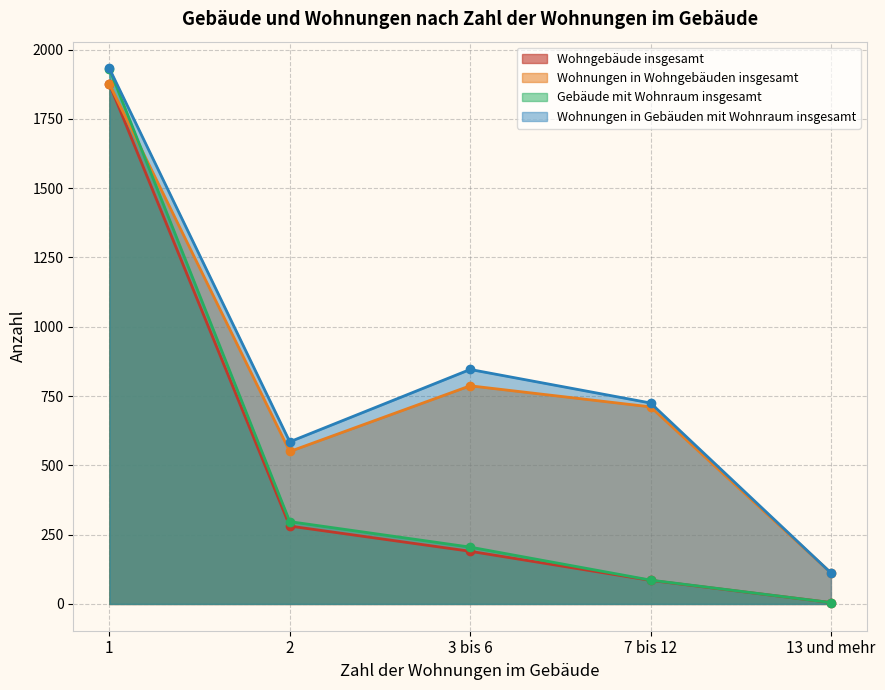

What is the total value across all series at 13 und mehr?

234